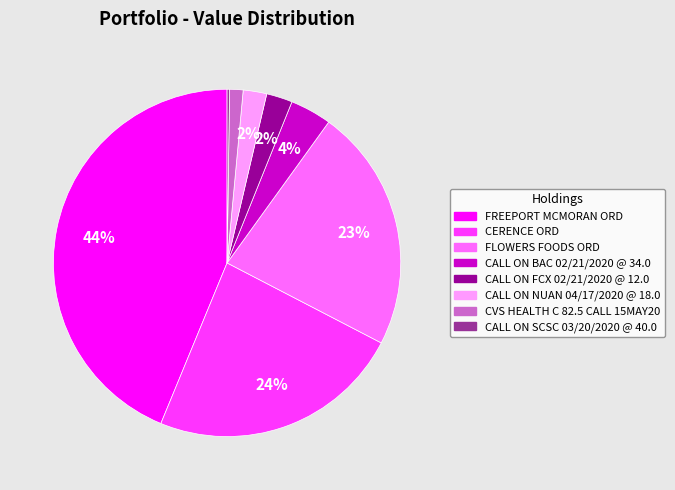

Does CALL ON NUAN 04/17/2020 @ 18.0 represent more than half of the total?

No